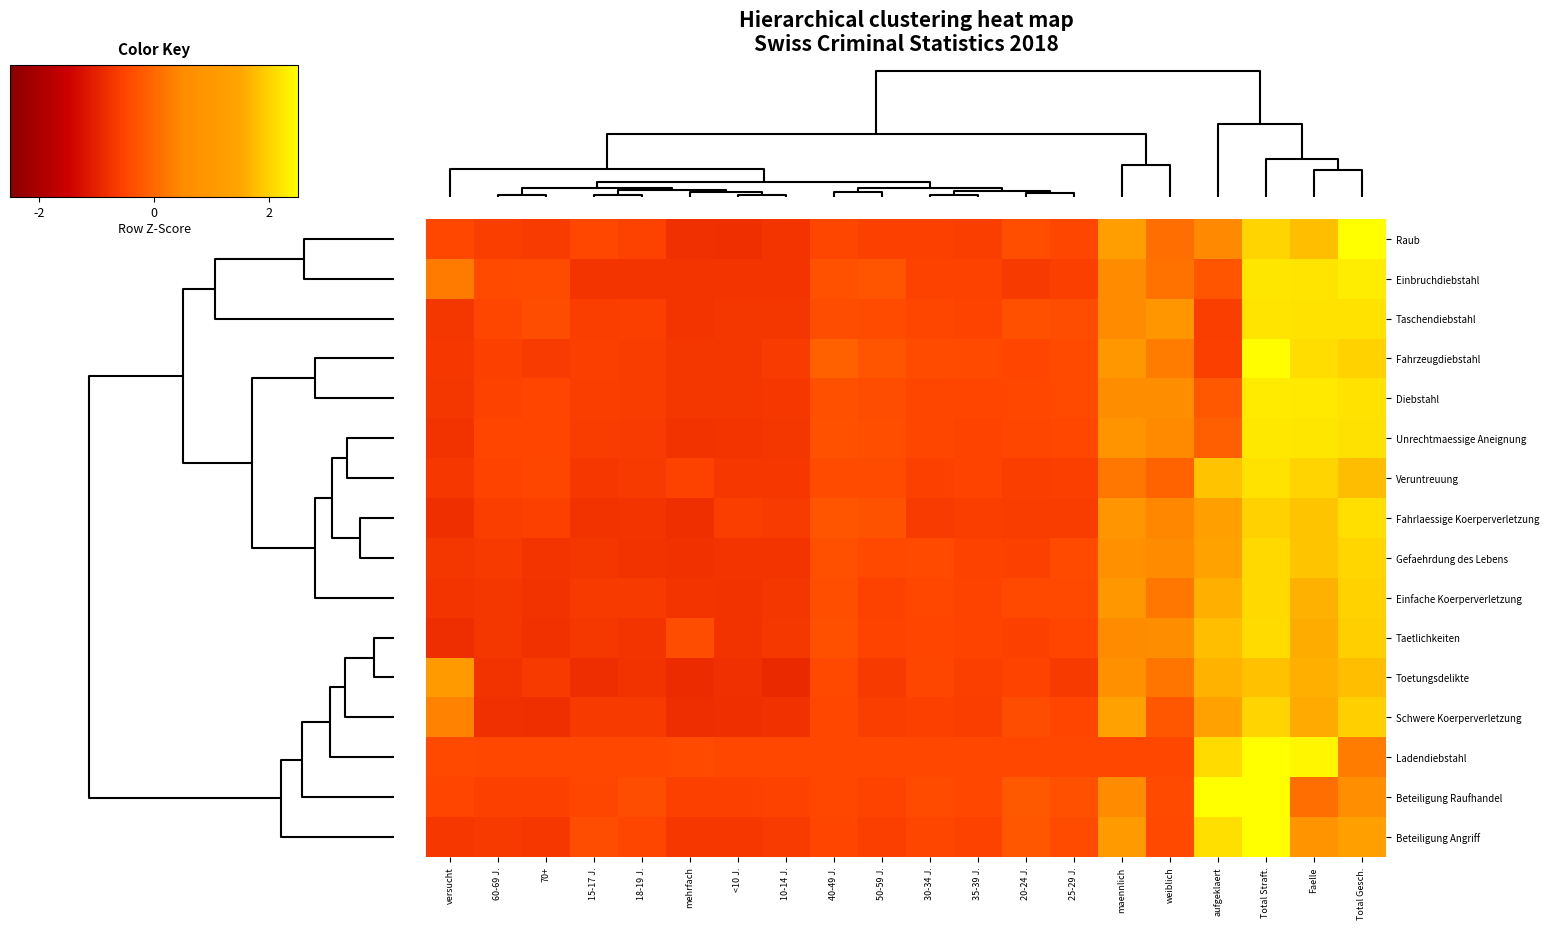

Reading left to right, extract all data points from this chart.

Raub: versucht=-0.5	60-69 J.=-0.6	70+=-0.6	15-17 J.=-0.5	18-19 J.=-0.5	mehrfach=-0.8	<10 J.=-0.8	10-14 J.=-0.7	40-49 J.=-0.5	50-59 J.=-0.5	30-34 J.=-0.6	35-39 J.=-0.6	20-24 J.=-0.4	25-29 J.=-0.5	maennlich=1.2	weiblich=0.1	aufgeklaert=0.5	Total Straft.=2.0	Faelle=1.8	Total Gesch.=2.5
Einbruchdiebstahl: versucht=0.3	60-69 J.=-0.4	70+=-0.4	15-17 J.=-0.7	18-19 J.=-0.7	mehrfach=-0.7	<10 J.=-0.7	10-14 J.=-0.7	40-49 J.=-0.3	50-59 J.=-0.3	30-34 J.=-0.5	35-39 J.=-0.5	20-24 J.=-0.7	25-29 J.=-0.6	maennlich=0.5	weiblich=0.1	aufgeklaert=-0.3	Total Straft.=2.2	Faelle=2.2	Total Gesch.=2.3
Taschendiebstahl: versucht=-0.7	60-69 J.=-0.5	70+=-0.4	15-17 J.=-0.6	18-19 J.=-0.6	mehrfach=-0.7	<10 J.=-0.7	10-14 J.=-0.7	40-49 J.=-0.4	50-59 J.=-0.4	30-34 J.=-0.5	35-39 J.=-0.5	20-24 J.=-0.3	25-29 J.=-0.4	maennlich=0.5	weiblich=0.9	aufgeklaert=-0.6	Total Straft.=2.2	Faelle=2.2	Total Gesch.=2.2
Fahrzeugdiebstahl: versucht=-0.7	60-69 J.=-0.6	70+=-0.6	15-17 J.=-0.6	18-19 J.=-0.6	mehrfach=-0.7	<10 J.=-0.7	10-14 J.=-0.6	40-49 J.=-0.1	50-59 J.=-0.3	30-34 J.=-0.4	35-39 J.=-0.4	20-24 J.=-0.5	25-29 J.=-0.4	maennlich=0.9	weiblich=0.3	aufgeklaert=-0.6	Total Straft.=2.5	Faelle=2.1	Total Gesch.=2.0
Diebstahl: versucht=-0.7	60-69 J.=-0.5	70+=-0.5	15-17 J.=-0.6	18-19 J.=-0.6	mehrfach=-0.7	<10 J.=-0.7	10-14 J.=-0.7	40-49 J.=-0.3	50-59 J.=-0.4	30-34 J.=-0.5	35-39 J.=-0.5	20-24 J.=-0.5	25-29 J.=-0.4	maennlich=0.6	weiblich=0.6	aufgeklaert=-0.2	Total Straft.=2.3	Faelle=2.3	Total Gesch.=2.2
Unrechtmaessige Aneignung: versucht=-0.8	60-69 J.=-0.5	70+=-0.5	15-17 J.=-0.6	18-19 J.=-0.6	mehrfach=-0.7	<10 J.=-0.7	10-14 J.=-0.7	40-49 J.=-0.3	50-59 J.=-0.4	30-34 J.=-0.5	35-39 J.=-0.5	20-24 J.=-0.5	25-29 J.=-0.5	maennlich=0.8	weiblich=0.5	aufgeklaert=-0.1	Total Straft.=2.2	Faelle=2.2	Total Gesch.=2.2
Veruntreuung: versucht=-0.7	60-69 J.=-0.5	70+=-0.5	15-17 J.=-0.7	18-19 J.=-0.7	mehrfach=-0.5	<10 J.=-0.7	10-14 J.=-0.7	40-49 J.=-0.4	50-59 J.=-0.4	30-34 J.=-0.6	35-39 J.=-0.5	20-24 J.=-0.6	25-29 J.=-0.6	maennlich=0.2	weiblich=-0.1	aufgeklaert=1.8	Total Straft.=2.2	Faelle=2.0	Total Gesch.=1.8
Fahrlaessige Koerperverletzung: versucht=-0.8	60-69 J.=-0.6	70+=-0.6	15-17 J.=-0.8	18-19 J.=-0.7	mehrfach=-0.8	<10 J.=-0.6	10-14 J.=-0.6	40-49 J.=-0.3	50-59 J.=-0.3	30-34 J.=-0.6	35-39 J.=-0.6	20-24 J.=-0.6	25-29 J.=-0.6	maennlich=0.9	weiblich=0.4	aufgeklaert=1.3	Total Straft.=2.0	Faelle=1.8	Total Gesch.=2.1
Gefaehrdung des Lebens: versucht=-0.7	60-69 J.=-0.6	70+=-0.7	15-17 J.=-0.7	18-19 J.=-0.8	mehrfach=-0.8	<10 J.=-0.7	10-14 J.=-0.7	40-49 J.=-0.3	50-59 J.=-0.4	30-34 J.=-0.4	35-39 J.=-0.5	20-24 J.=-0.6	25-29 J.=-0.4	maennlich=0.7	weiblich=0.5	aufgeklaert=1.4	Total Straft.=2.1	Faelle=1.8	Total Gesch.=2.0
Einfache Koerperverletzung: versucht=-0.7	60-69 J.=-0.7	70+=-0.8	15-17 J.=-0.7	18-19 J.=-0.7	mehrfach=-0.7	<10 J.=-0.8	10-14 J.=-0.7	40-49 J.=-0.4	50-59 J.=-0.5	30-34 J.=-0.5	35-39 J.=-0.5	20-24 J.=-0.4	25-29 J.=-0.4	maennlich=1.0	weiblich=0.2	aufgeklaert=1.6	Total Straft.=2.1	Faelle=1.6	Total Gesch.=2.0
Taetlichkeiten: versucht=-0.8	60-69 J.=-0.7	70+=-0.8	15-17 J.=-0.7	18-19 J.=-0.7	mehrfach=-0.4	<10 J.=-0.8	10-14 J.=-0.7	40-49 J.=-0.3	50-59 J.=-0.5	30-34 J.=-0.5	35-39 J.=-0.5	20-24 J.=-0.6	25-29 J.=-0.5	maennlich=0.5	weiblich=0.6	aufgeklaert=1.8	Total Straft.=2.1	Faelle=1.6	Total Gesch.=2.0
Toetungsdelikte: versucht=1.1	60-69 J.=-0.8	70+=-0.7	15-17 J.=-0.8	18-19 J.=-0.8	mehrfach=-0.9	<10 J.=-0.8	10-14 J.=-0.9	40-49 J.=-0.4	50-59 J.=-0.7	30-34 J.=-0.5	35-39 J.=-0.6	20-24 J.=-0.5	25-29 J.=-0.7	maennlich=0.7	weiblich=0.2	aufgeklaert=1.7	Total Straft.=1.8	Faelle=1.6	Total Gesch.=1.8
Schwere Koerperverletzung: versucht=0.4	60-69 J.=-0.8	70+=-0.8	15-17 J.=-0.7	18-19 J.=-0.7	mehrfach=-0.8	<10 J.=-0.8	10-14 J.=-0.8	40-49 J.=-0.5	50-59 J.=-0.6	30-34 J.=-0.6	35-39 J.=-0.6	20-24 J.=-0.4	25-29 J.=-0.5	maennlich=1.3	weiblich=-0.2	aufgeklaert=1.4	Total Straft.=2.0	Faelle=1.6	Total Gesch.=2.0
Ladendiebstahl: versucht=-0.4	60-69 J.=-0.5	70+=-0.5	15-17 J.=-0.5	18-19 J.=-0.5	mehrfach=-0.4	<10 J.=-0.5	10-14 J.=-0.5	40-49 J.=-0.5	50-59 J.=-0.5	30-34 J.=-0.5	35-39 J.=-0.5	20-24 J.=-0.5	25-29 J.=-0.5	maennlich=-0.5	weiblich=-0.5	aufgeklaert=2.1	Total Straft.=2.5	Faelle=2.4	Total Gesch.=0.3
Beteiligung Raufhandel: versucht=-0.5	60-69 J.=-0.5	70+=-0.6	15-17 J.=-0.5	18-19 J.=-0.4	mehrfach=-0.5	<10 J.=-0.6	10-14 J.=-0.5	40-49 J.=-0.5	50-59 J.=-0.5	30-34 J.=-0.4	35-39 J.=-0.5	20-24 J.=-0.2	25-29 J.=-0.3	maennlich=0.5	weiblich=-0.4	aufgeklaert=2.8	Total Straft.=2.9	Faelle=0.1	Total Gesch.=0.6
Beteiligung Angriff: versucht=-0.7	60-69 J.=-0.7	70+=-0.7	15-17 J.=-0.4	18-19 J.=-0.5	mehrfach=-0.7	<10 J.=-0.7	10-14 J.=-0.6	40-49 J.=-0.5	50-59 J.=-0.6	30-34 J.=-0.5	35-39 J.=-0.5	20-24 J.=-0.2	25-29 J.=-0.4	maennlich=1.1	weiblich=-0.4	aufgeklaert=2.1	Total Straft.=2.7	Faelle=0.8	Total Gesch.=1.3